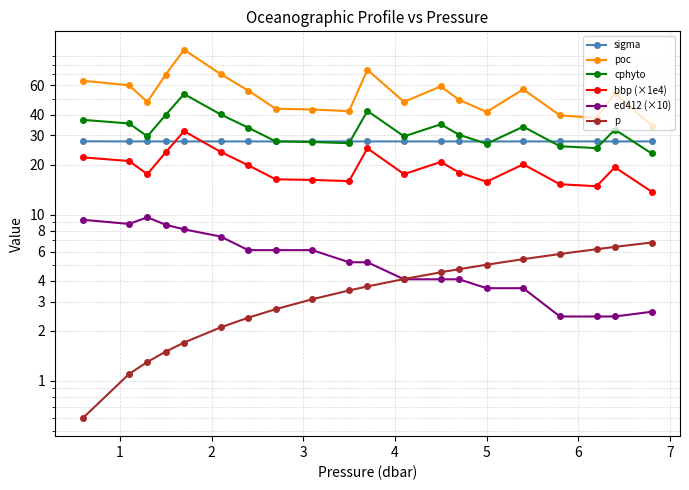

What is the sum of the bbp (×1e4) values at 15 and 5?

44.0